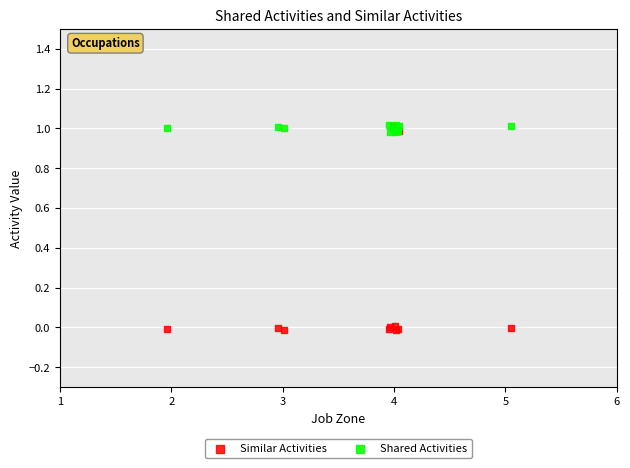

Which series contains the lowest Y value?

Similar Activities